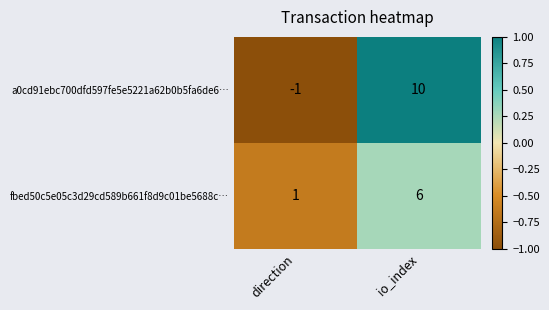

What is the difference between the fbed50c5e05c3d29cd589b661f8d9c01be5688c… values at direction and io_index?

5